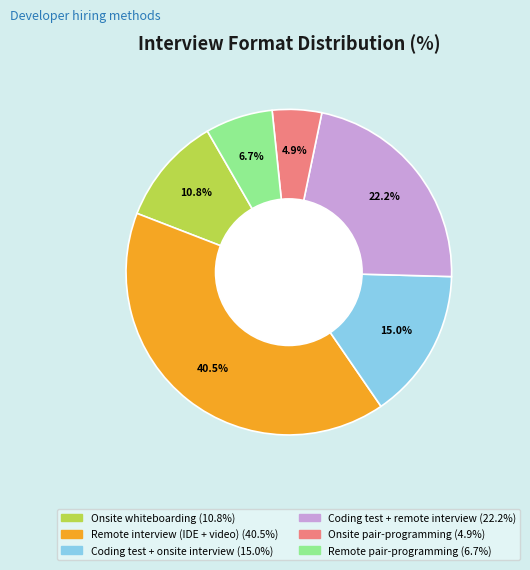

Which category has the smallest portion of the pie?

Onsite pair-programming